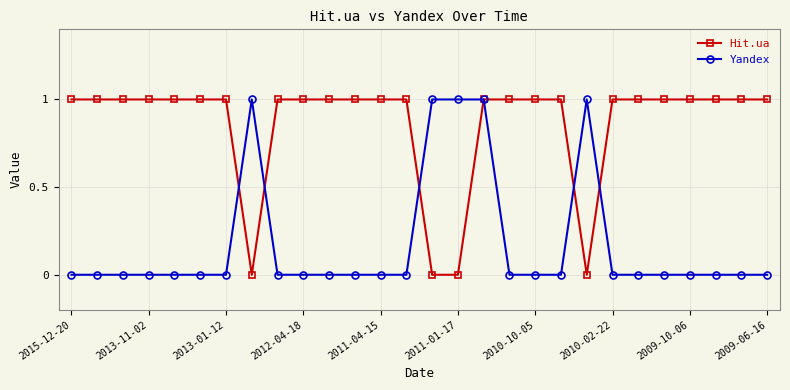

Which series has the largest total across all categories?

Hit.ua